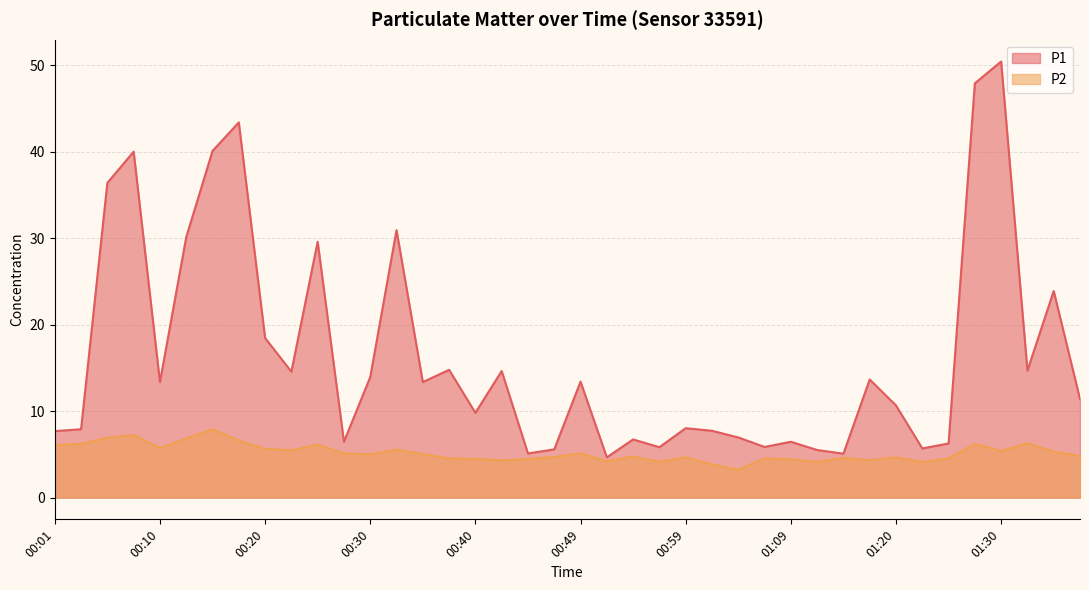

How many categories are shown in the chart?

40